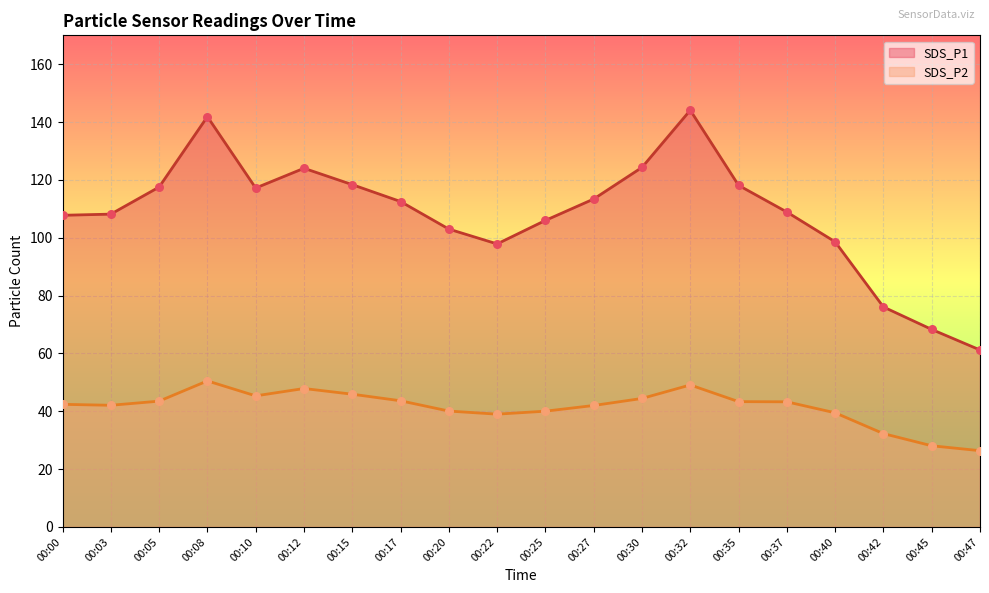

Which series has the largest total across all categories?

SDS_P1